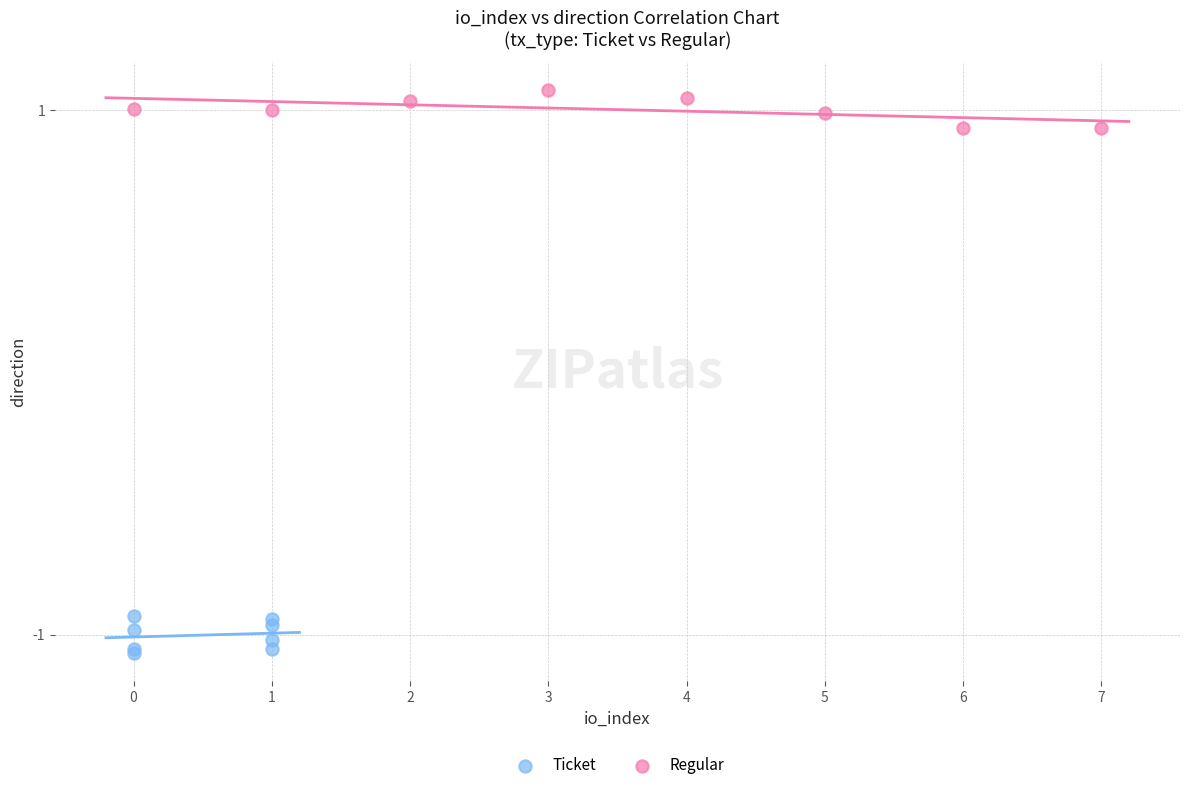

Which series reaches the maximum Y coordinate?

Regular